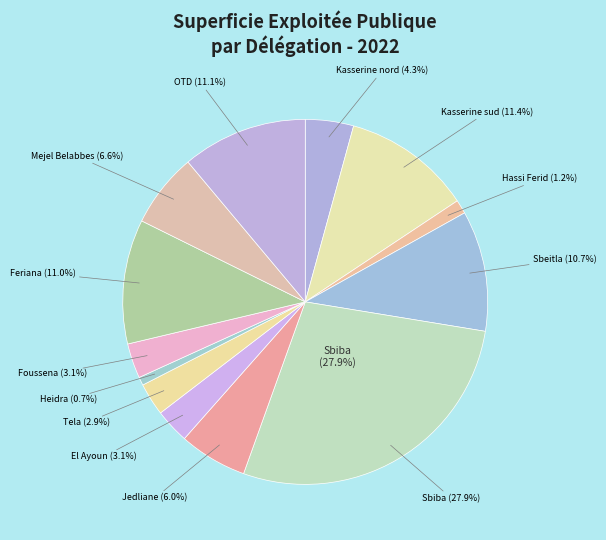

How much of the chart is everything except El Ayoun?

96.9%